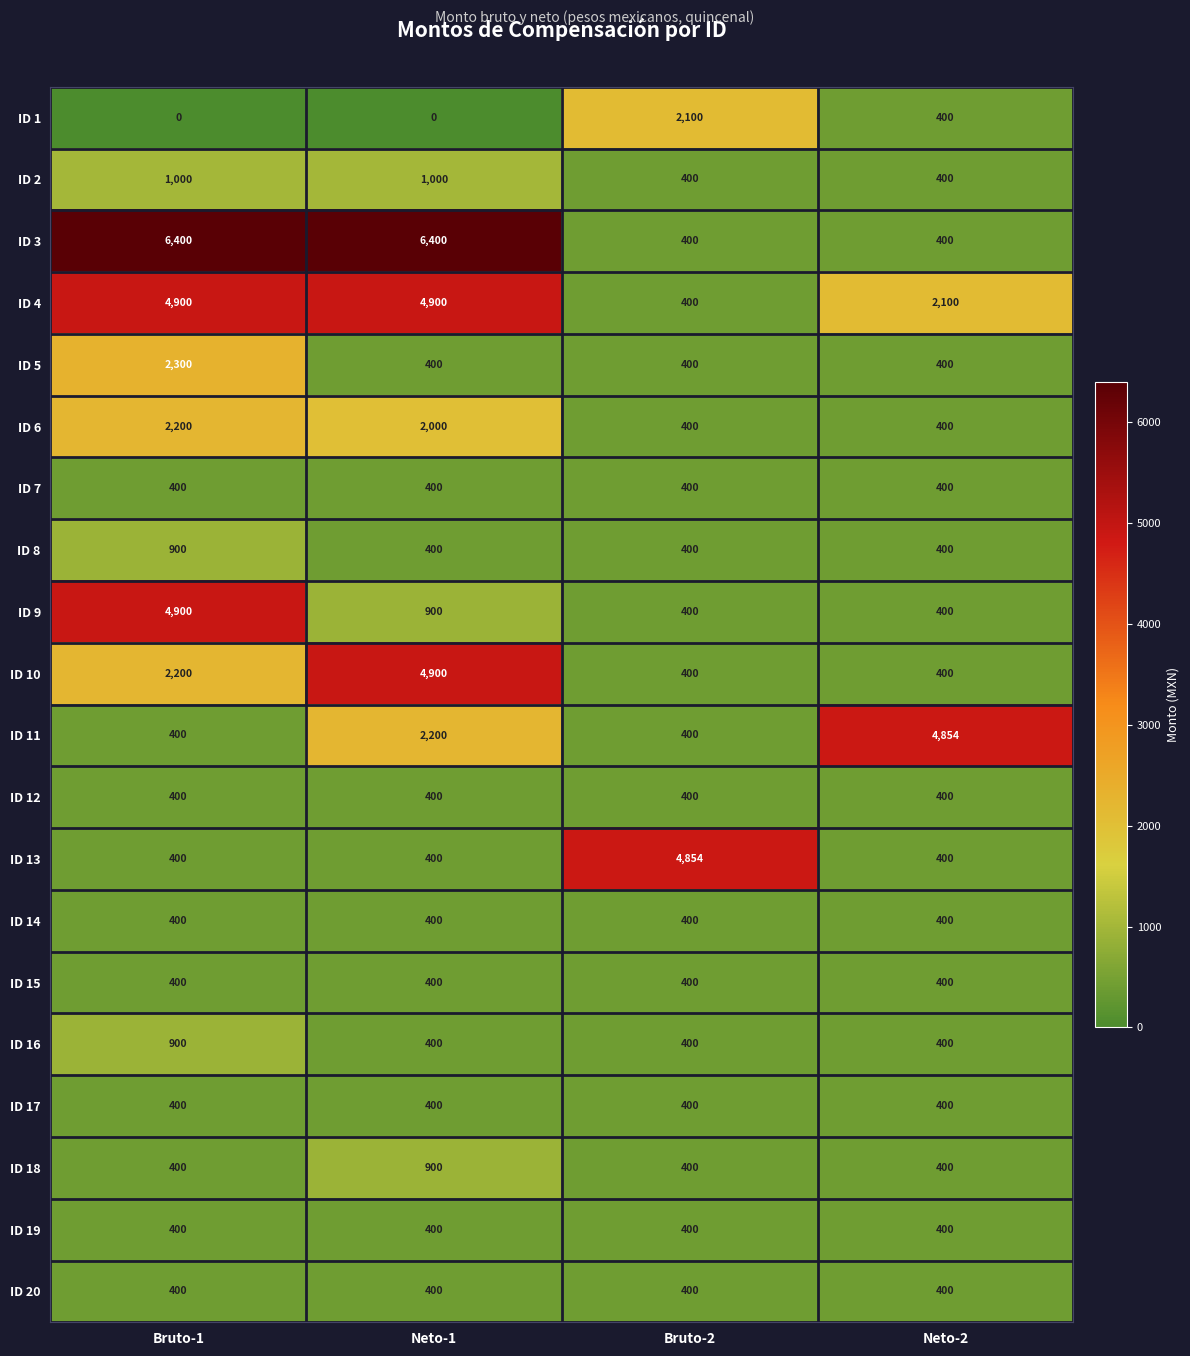

True or false: ID 10 has a value of 7823 at Neto-1.

False